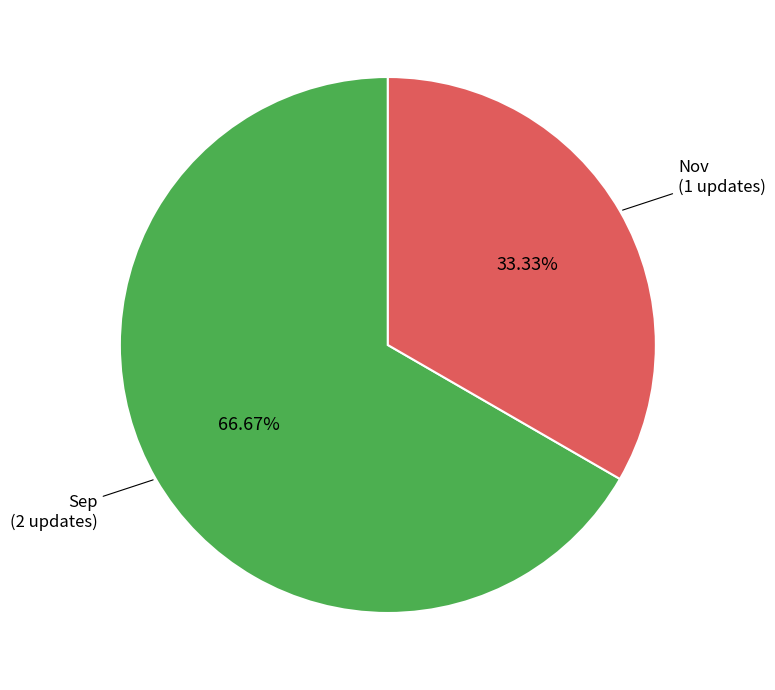

Between Nov and Sep, which is larger?

Sep